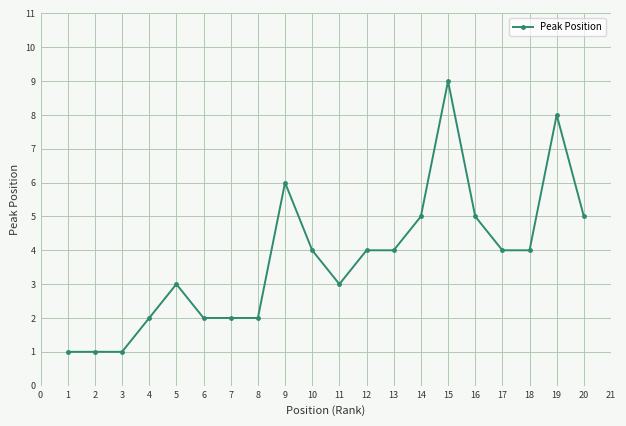

What is the greatest value displayed?

9